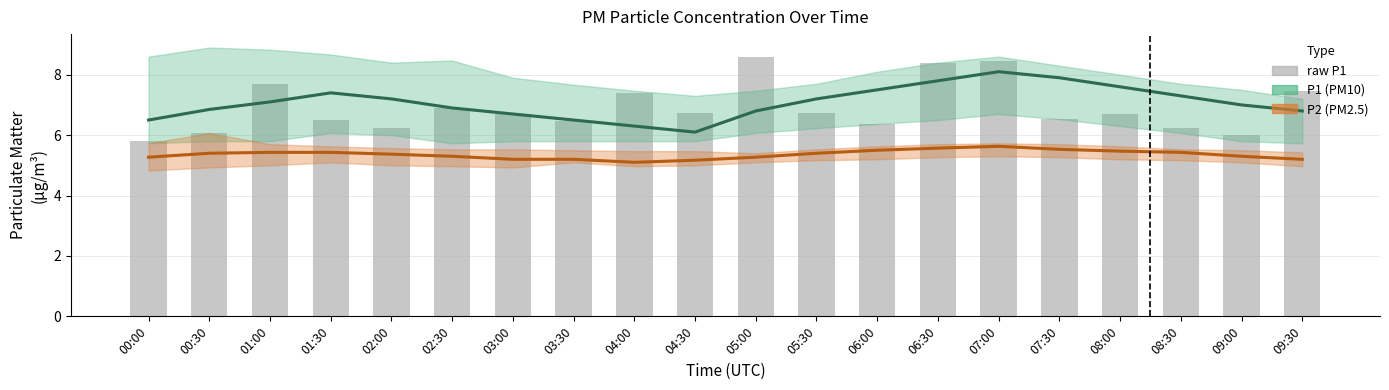

Is it true that P1 center equals 6.8 at 09:30?

True